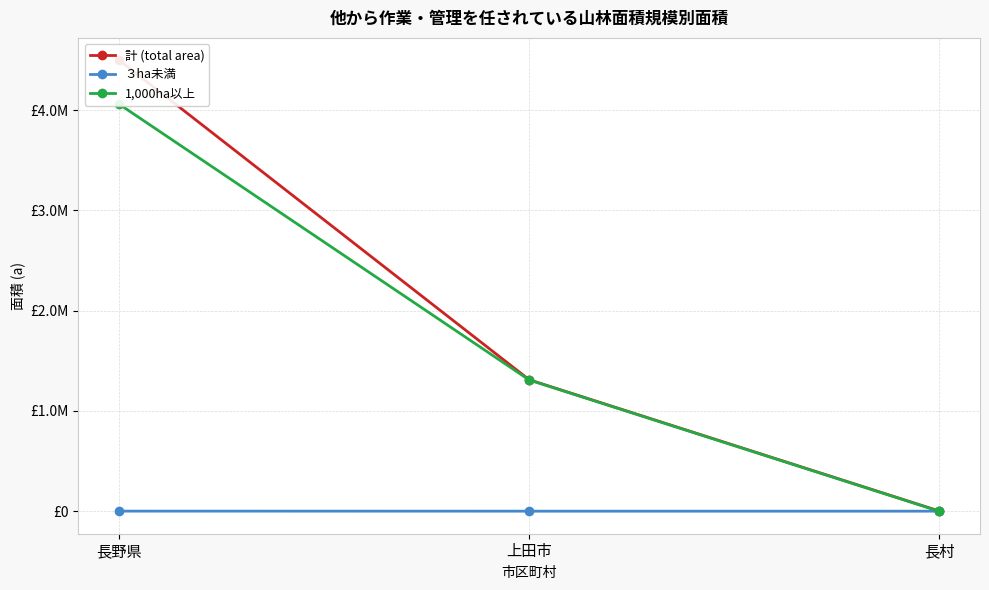

True or false: ３ha未満 has a value of 41 at 上田市.

False